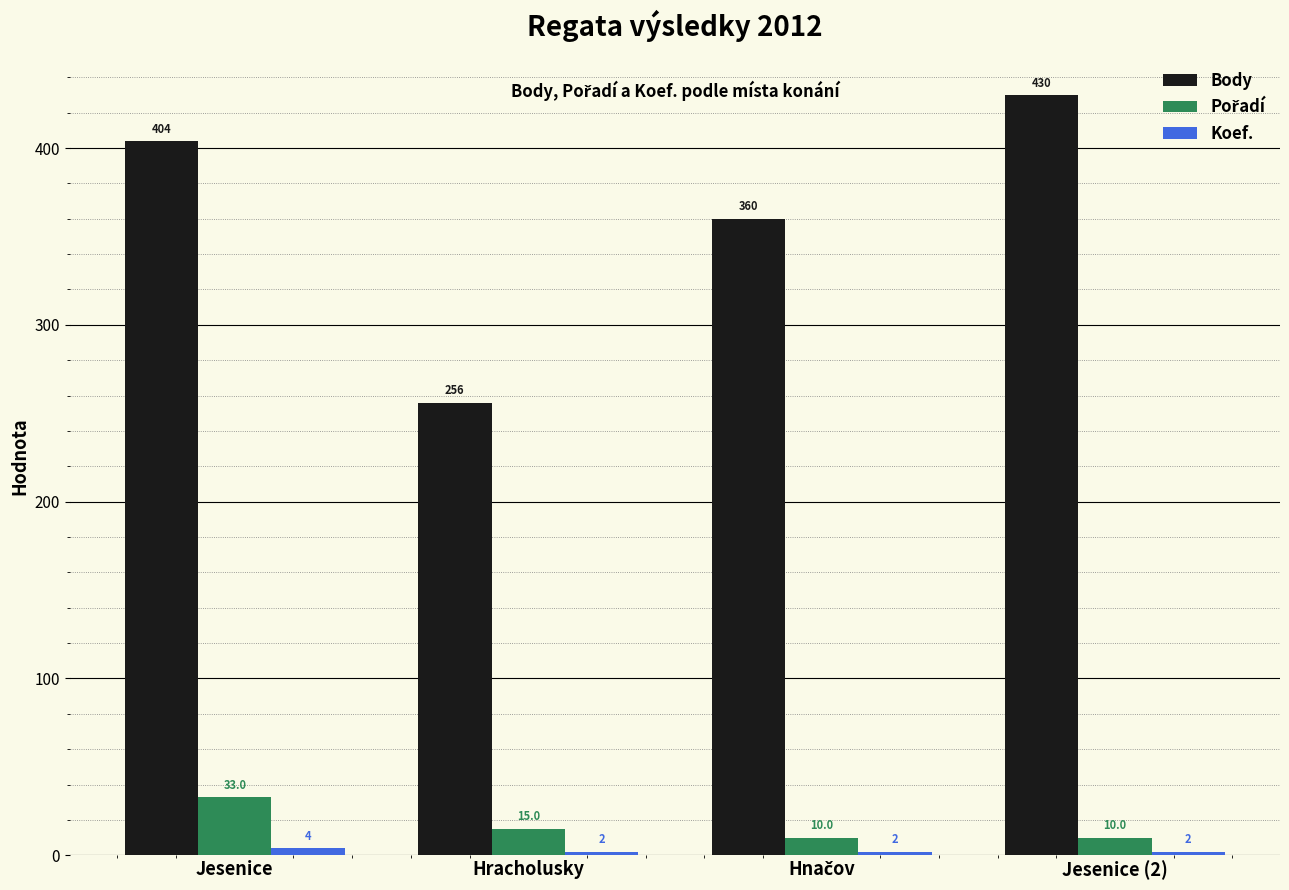

At which category is the sum across all series the highest?

Jesenice (2)